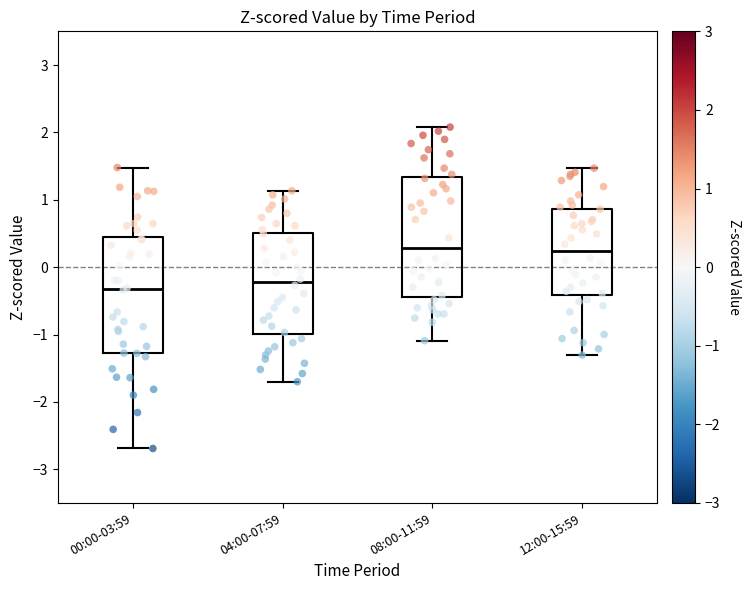

Reading left to right, transcribe this box plot: for each box, give where its median line is, the range the box spans, and where its two whiskers end, as read against the y-axis. The values are not printed on the chart, so give them approximately, as read against the axis.

00:00-03:59: median -0.3, box -1.3 to 0.4, whiskers -2.7 to 1.5
04:00-07:59: median -0.2, box -1.0 to 0.5, whiskers -1.7 to 1.1
08:00-11:59: median 0.3, box -0.4 to 1.3, whiskers -1.1 to 2.1
12:00-15:59: median 0.2, box -0.4 to 0.9, whiskers -1.3 to 1.5